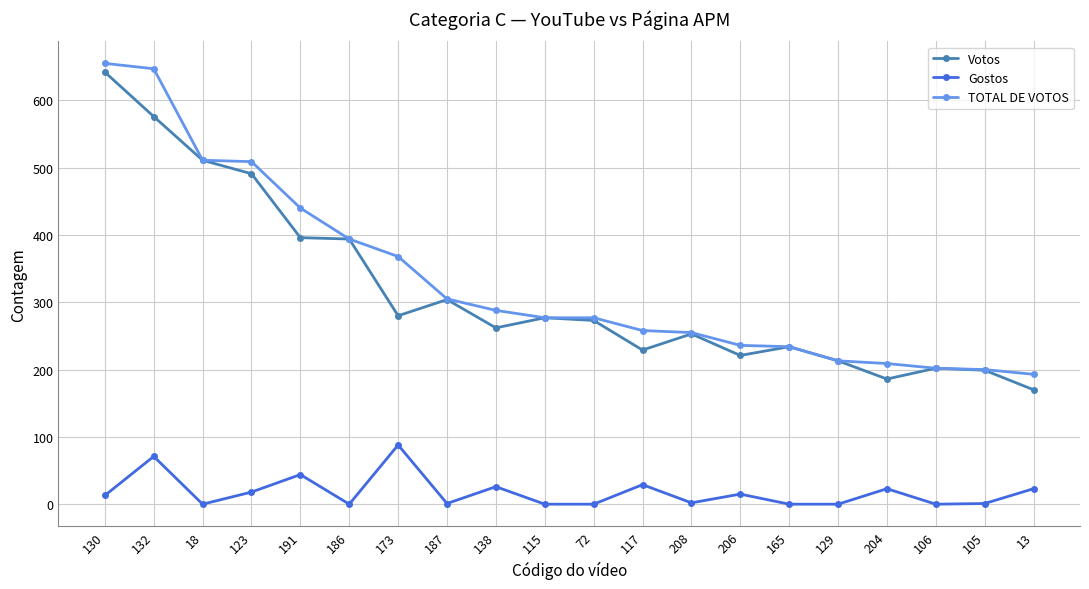

How many data points does each series have?

20